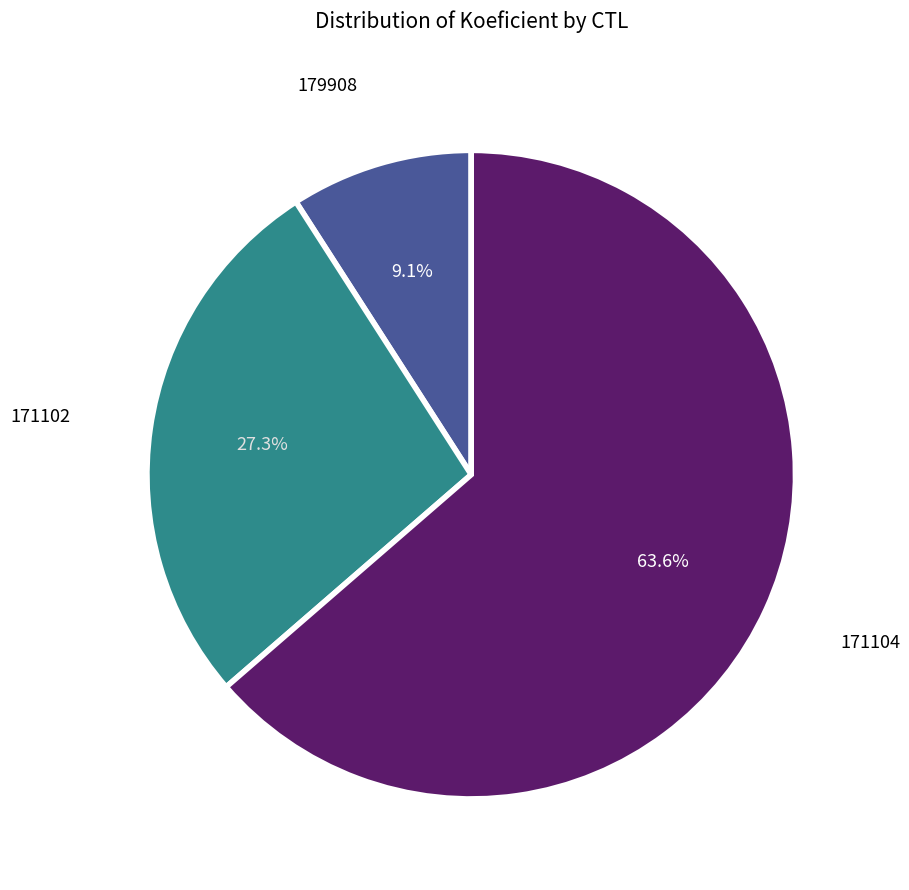

How many slices are in this pie chart?

3